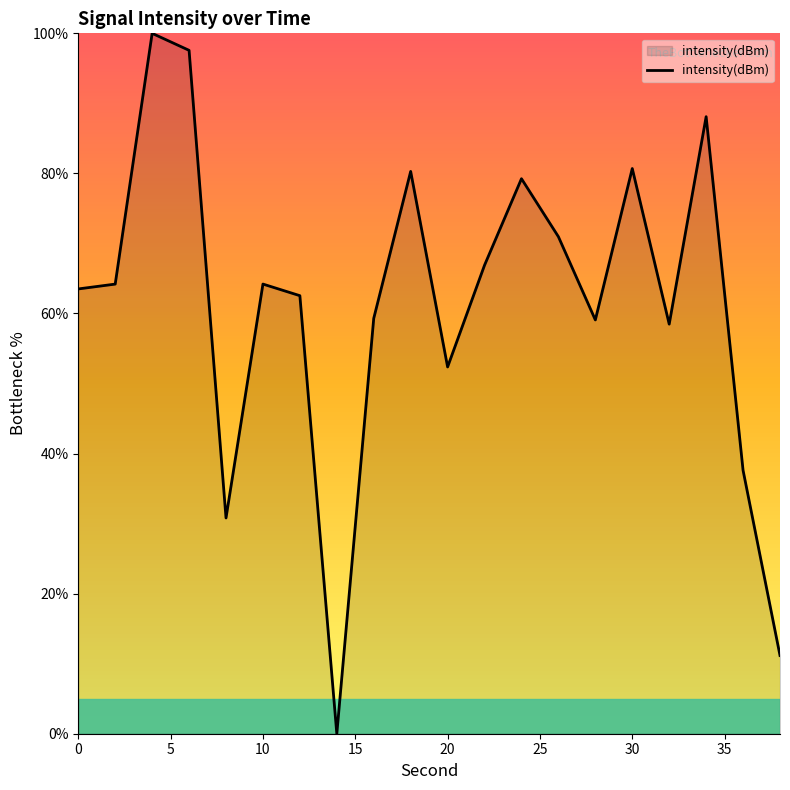

Approximately how many times larger is the value at 30 compared to 0?

1.3